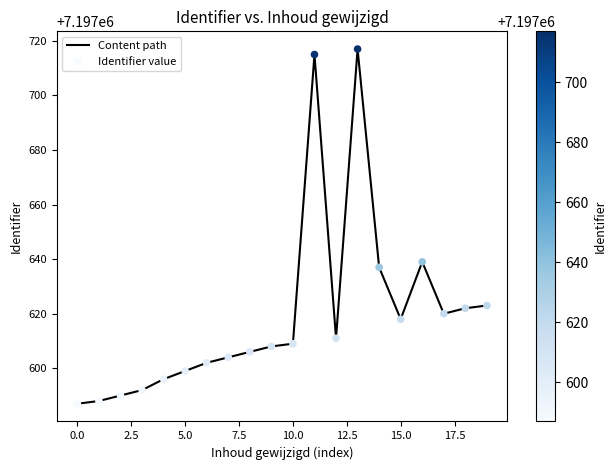

What is the smallest value displayed?

7197587